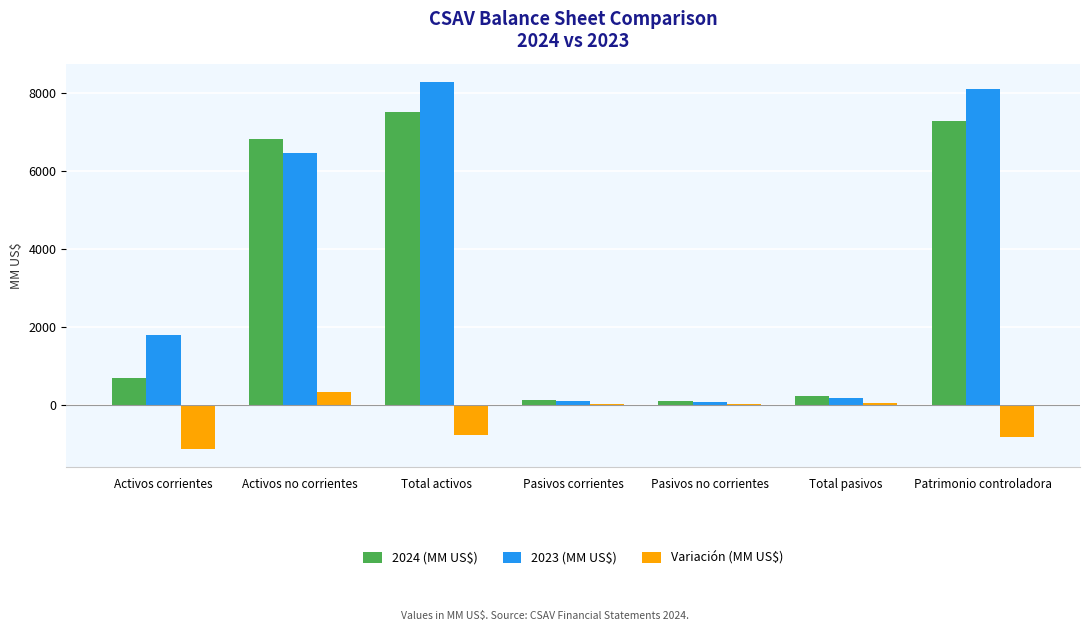

True or false: Variación (MM US$) has a value of -214.9 at Total activos.

False